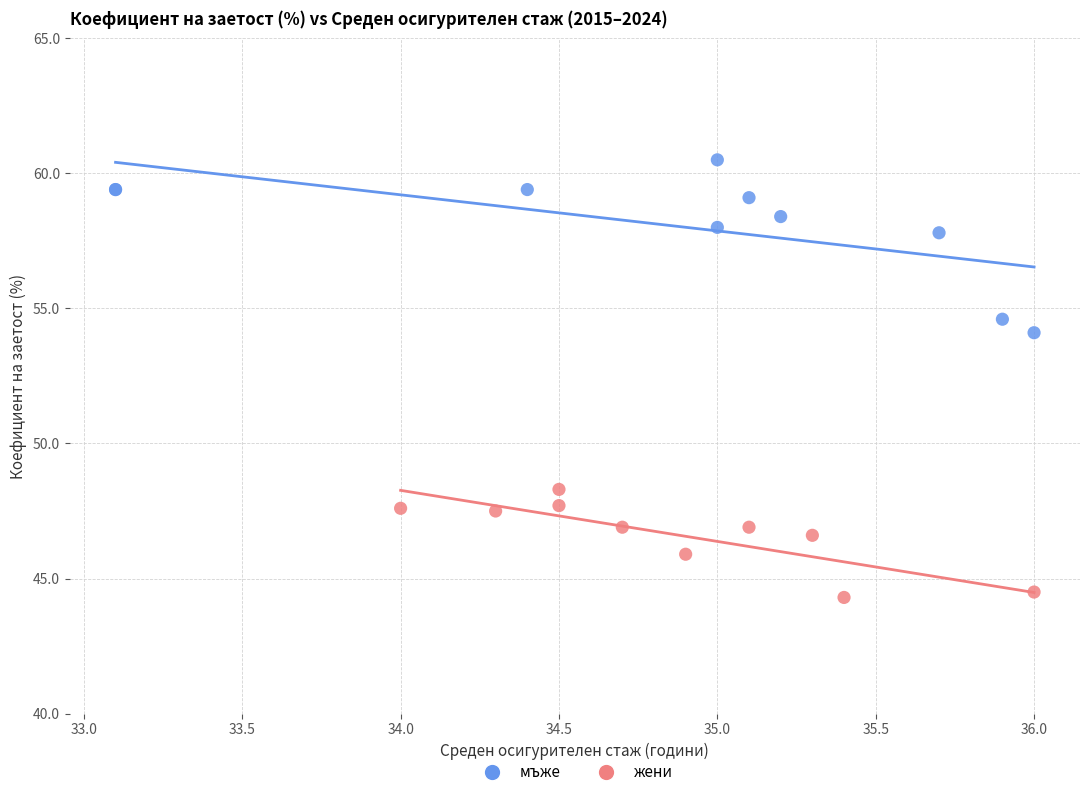

Which series reaches the maximum Y coordinate?

мъже